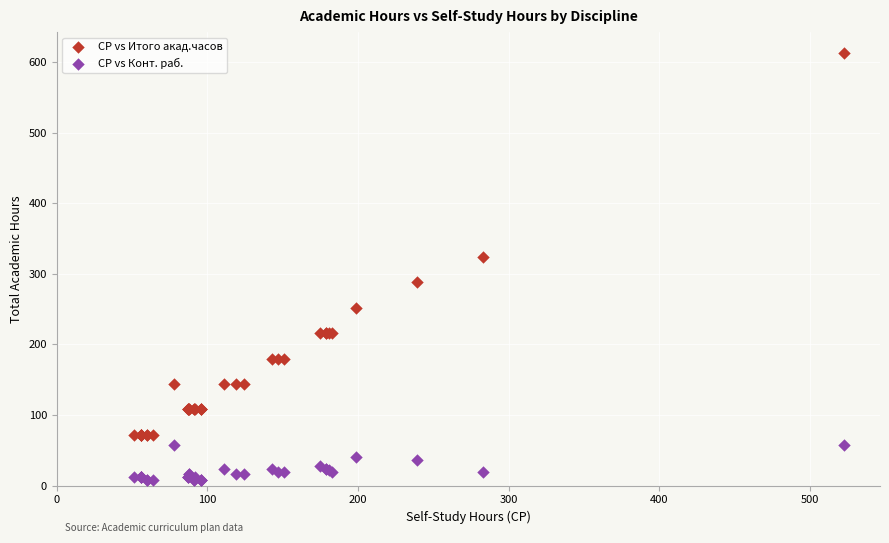

Which series has the largest Y range (max minus min)?

СР vs Итого акад.часов